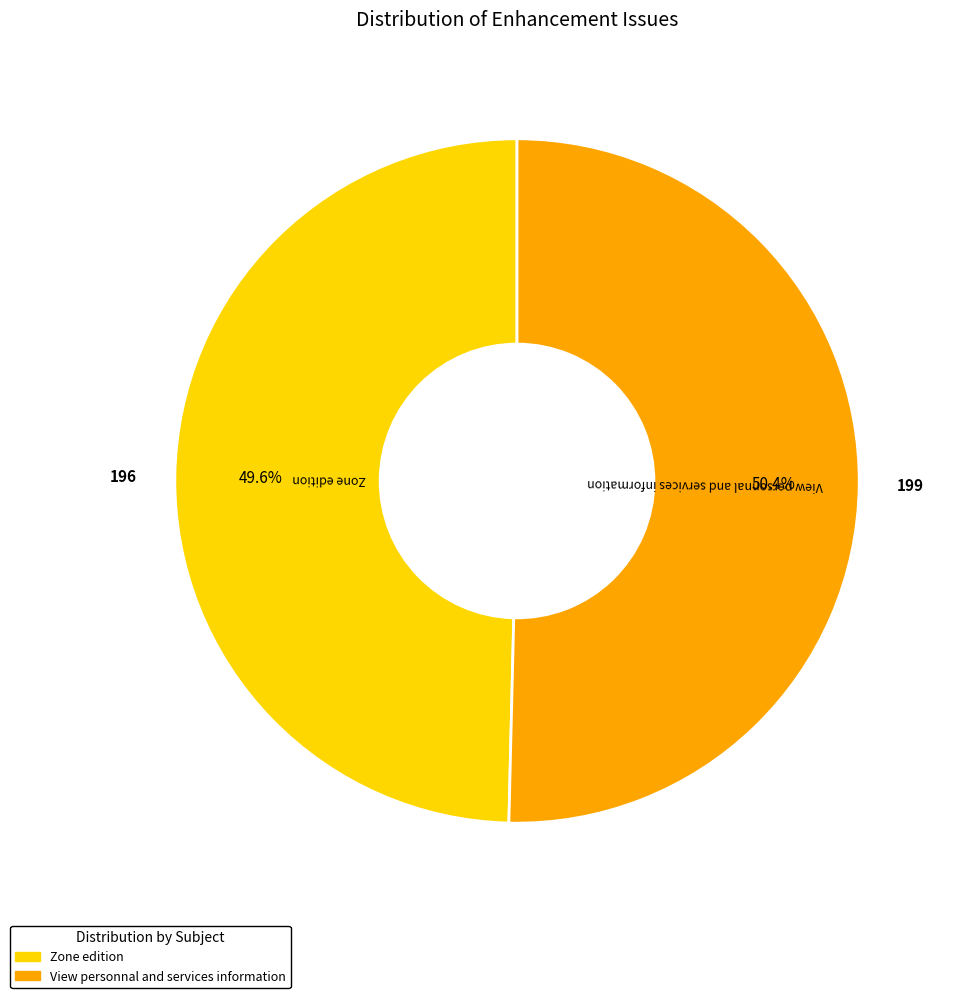

To the nearest percent, what percentage of the pie is Zone edition?

50%